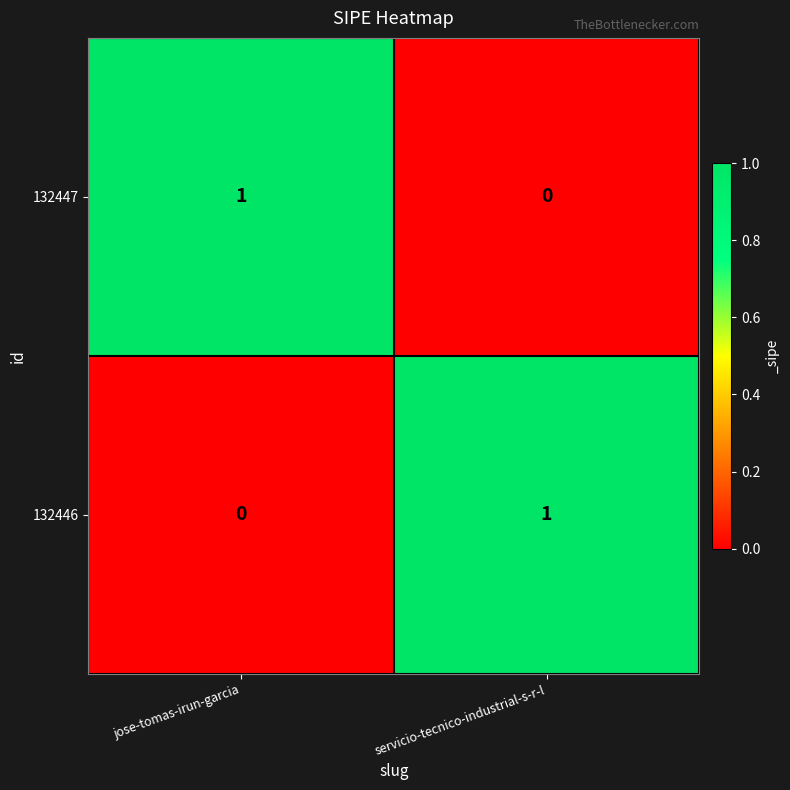

Which category has the highest value in the 132446 series?

servicio-tecnico-industrial-s-r-l